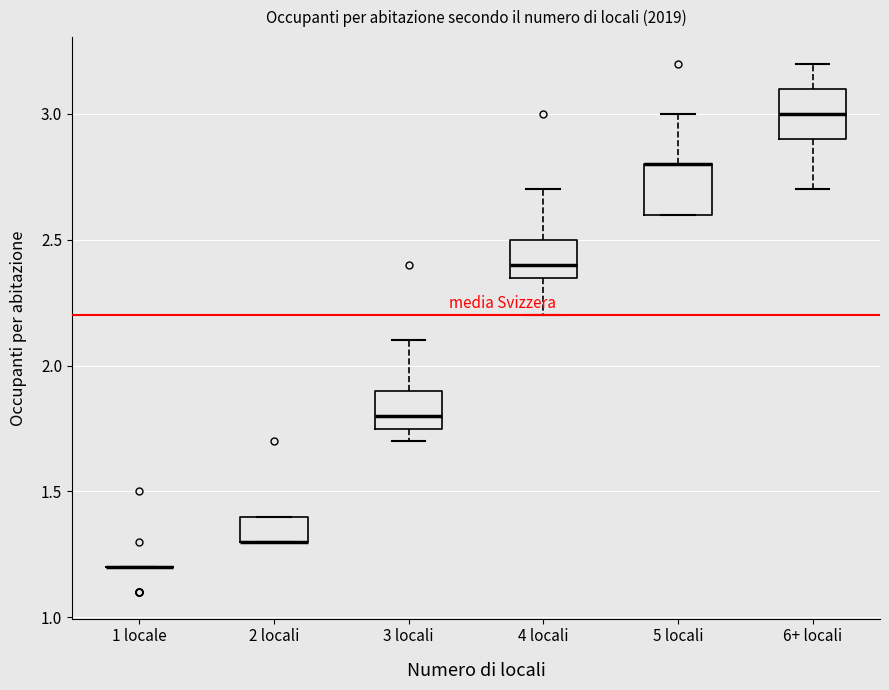

Reading left to right, transcribe this box plot: for each box, give where its median line is, the range the box spans, and where its two whiskers end, as read against the y-axis. The values are not printed on the chart, so give them approximately, as read against the axis.

1 locale: box collapsed to a line at 1.20, whiskers 1.20 to 1.20
2 locali: median 1.30 (drawn on the box's lower edge), box 1.30 to 1.40, whiskers 1.30 to 1.40
3 locali: median 1.80, box 1.75 to 1.90, whiskers 1.70 to 2.10
4 locali: median 2.40, box 2.35 to 2.50, whiskers 2.20 to 2.70
5 locali: median 2.80 (drawn on the box's upper edge), box 2.60 to 2.80, whiskers 2.60 to 3.00
6+ locali: median 3.00, box 2.90 to 3.10, whiskers 2.70 to 3.20